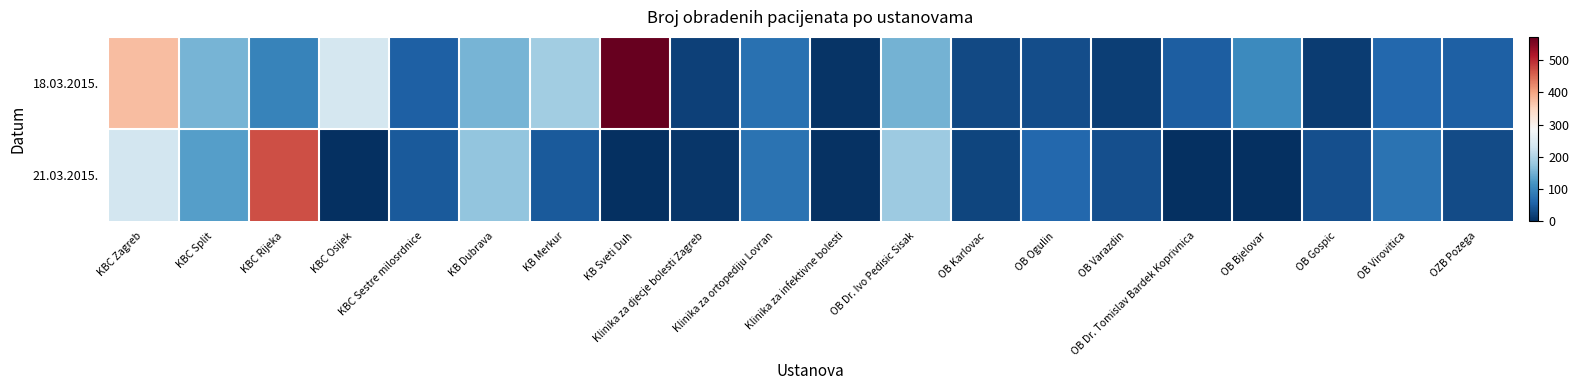

Which series changed the most between KBC Osijek and Klinika za ortopediju Lovran?

18.03.2015.